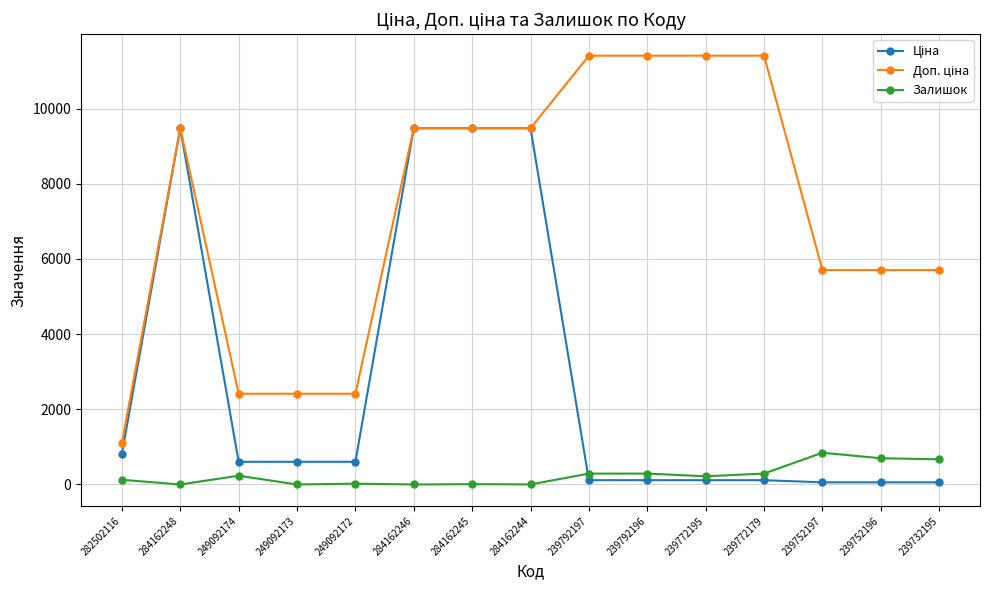

At how many categories does at least one series exceed 6683?

8